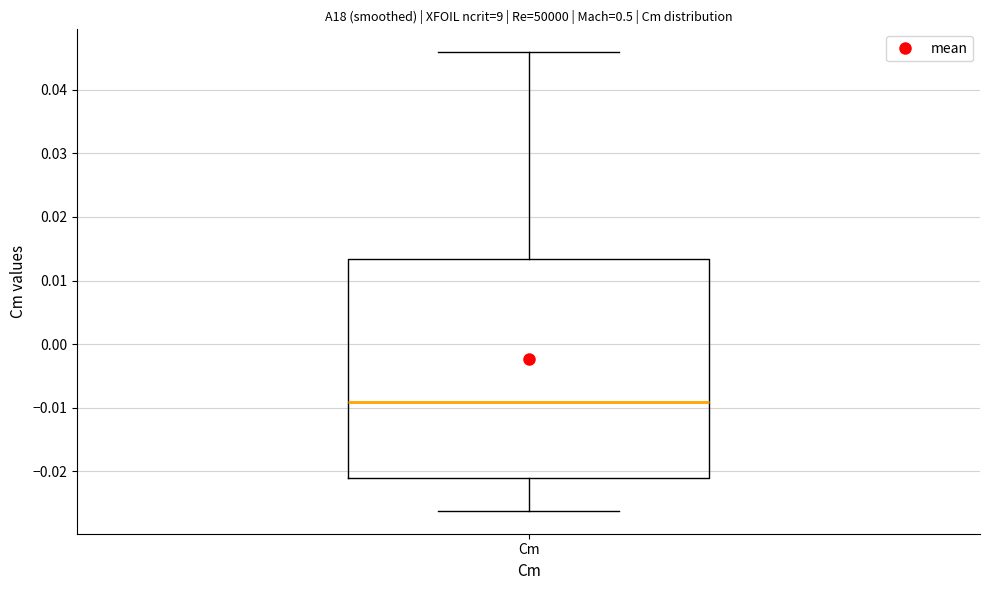

Transcribe this box plot: give where the median line is, the range the box spans, and where the two whiskers end, as read against the y-axis. The values are not printed on the chart, so give them approximately, as read against the axis.

median -0.009, box -0.021 to 0.013, whiskers -0.026 to 0.046